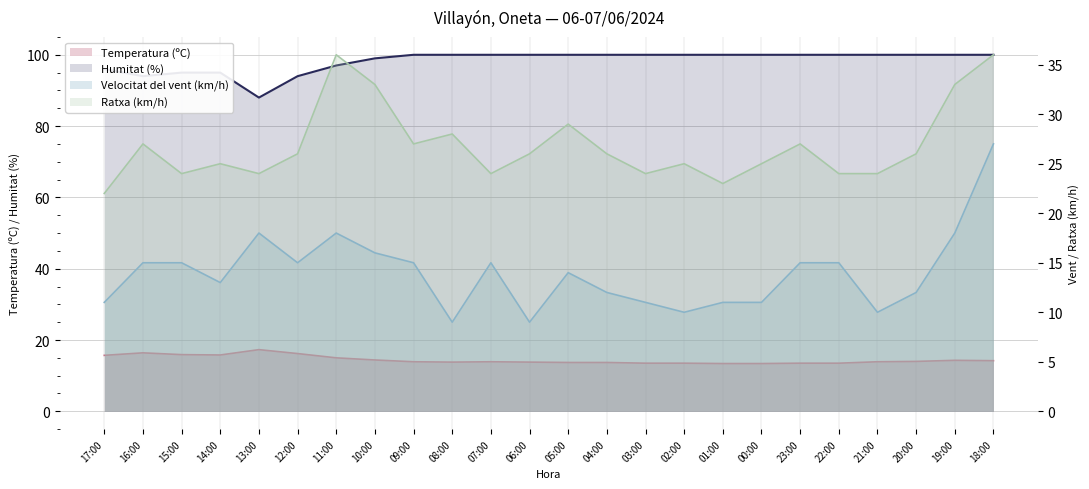

True or false: Humitat (%) has a value of 100.0 at 05:00.

True